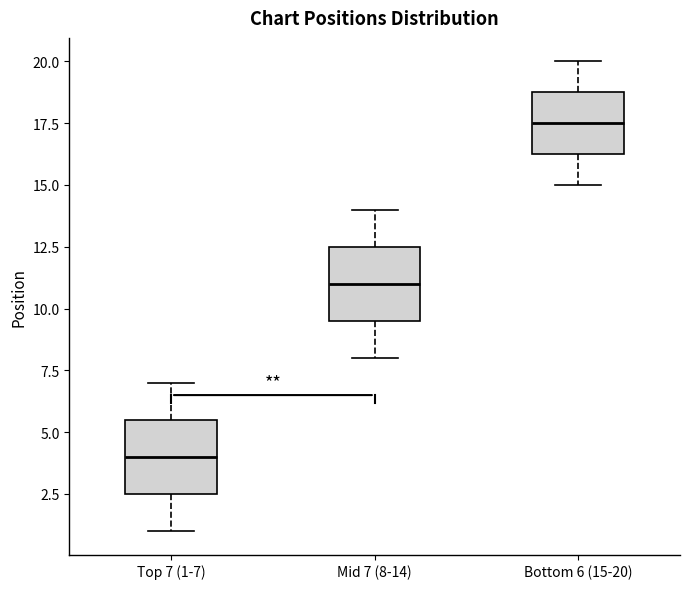

Which box's median line is the highest?

Bottom 6 (15-20)